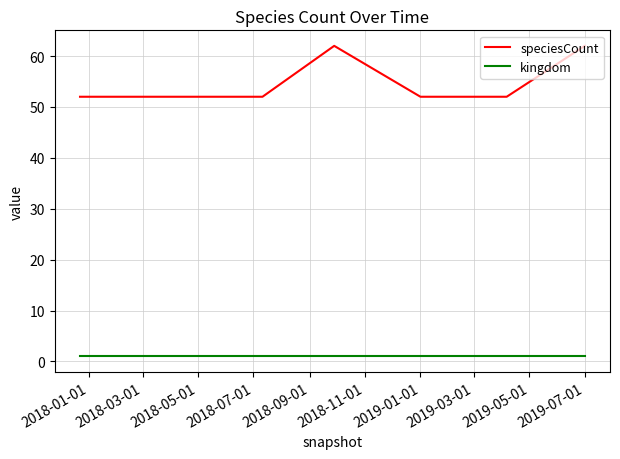

Rank the series by their average value, from highest to lowest.

speciesCount, kingdom